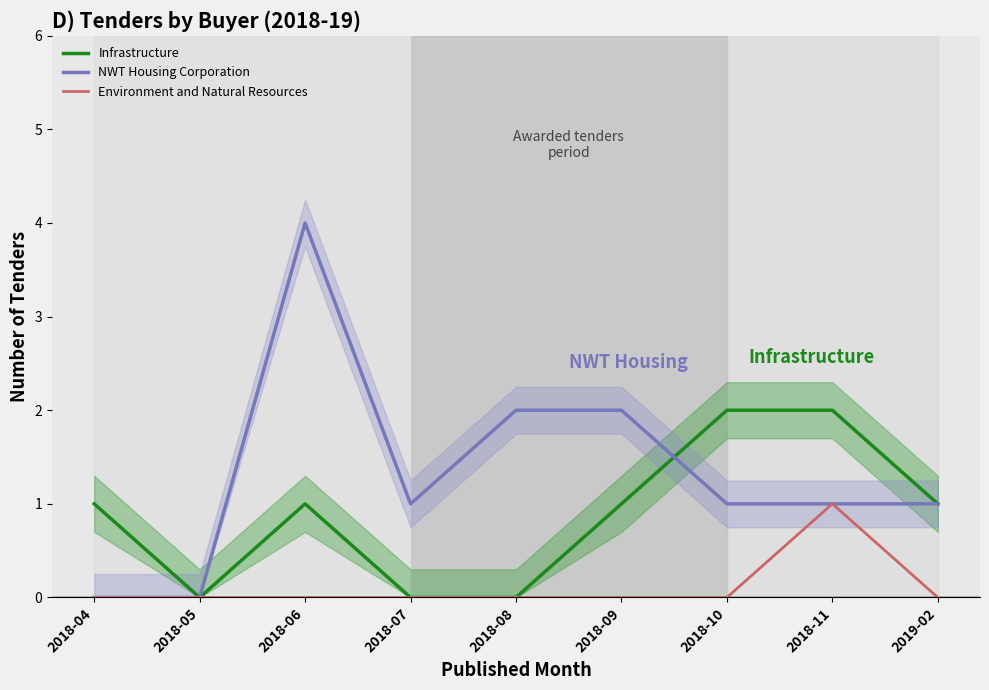

At which label does Environment and Natural Resources reach its minimum?

2018-04